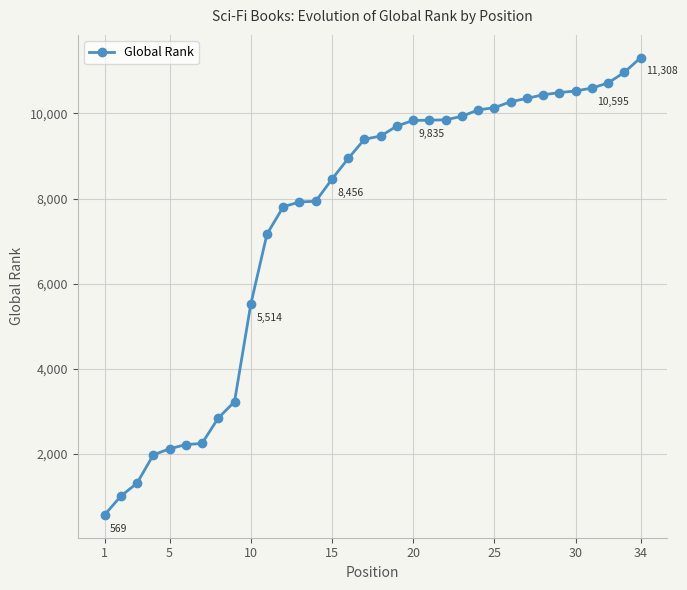

What is the difference between the second highest and minimum values?

10395